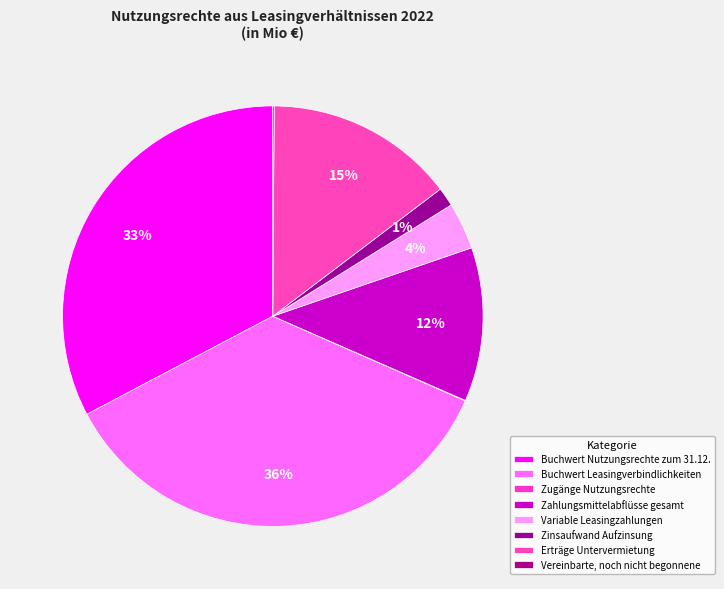

To the nearest percent, what is the difference between the largest and smallest slice percentages?

36%